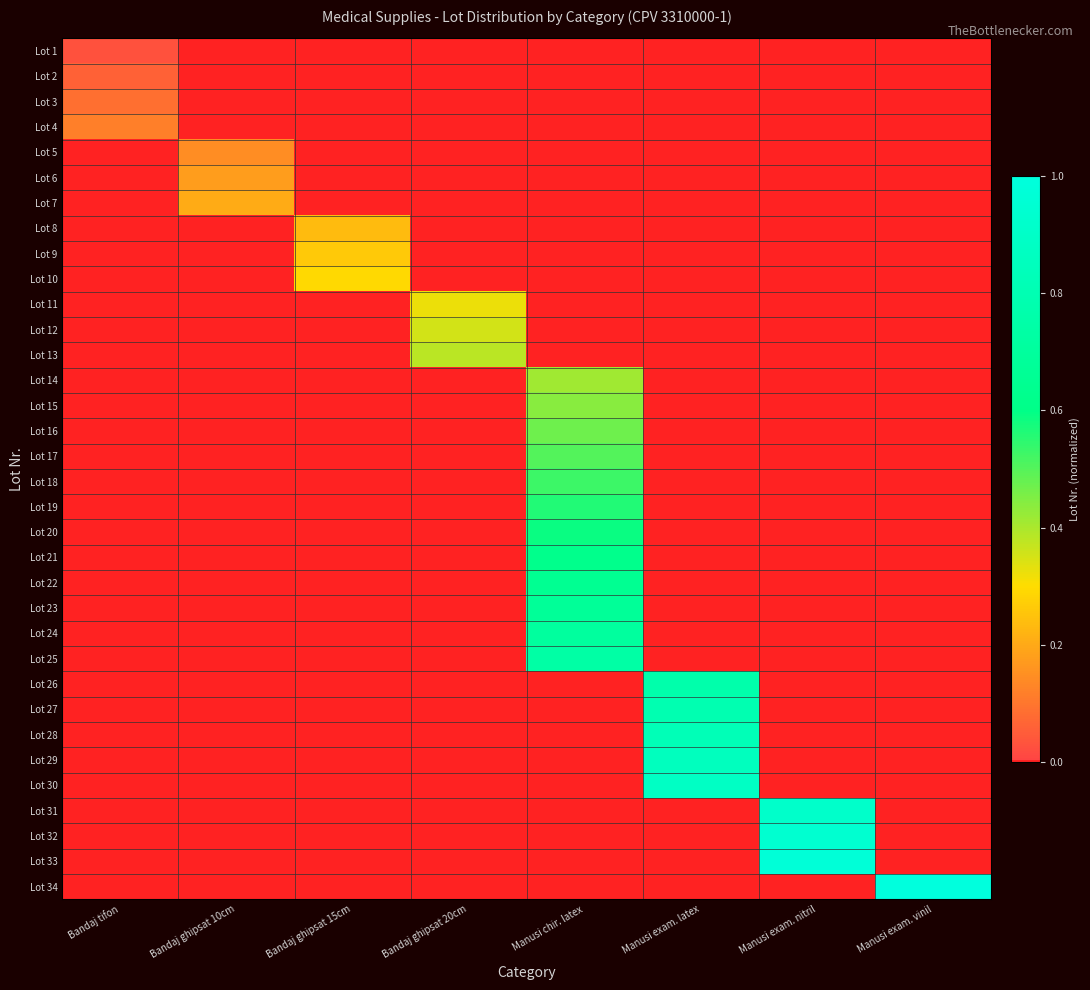

Between Bandaj ghipsat 20cm and Manusi exam. vinil, which series saw the biggest shift?

Lot 34